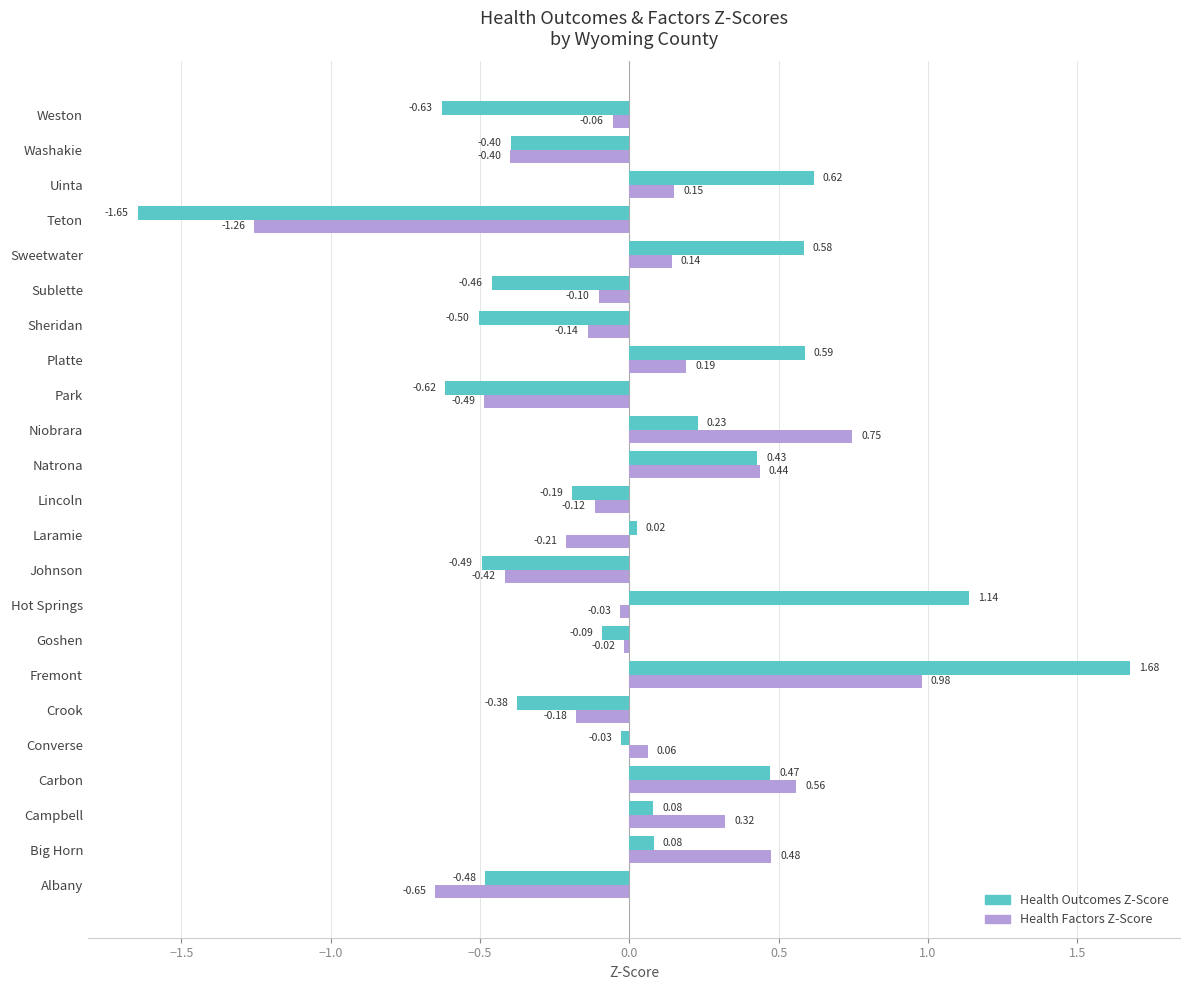

Which label corresponds to the largest value in the chart?

Fremont